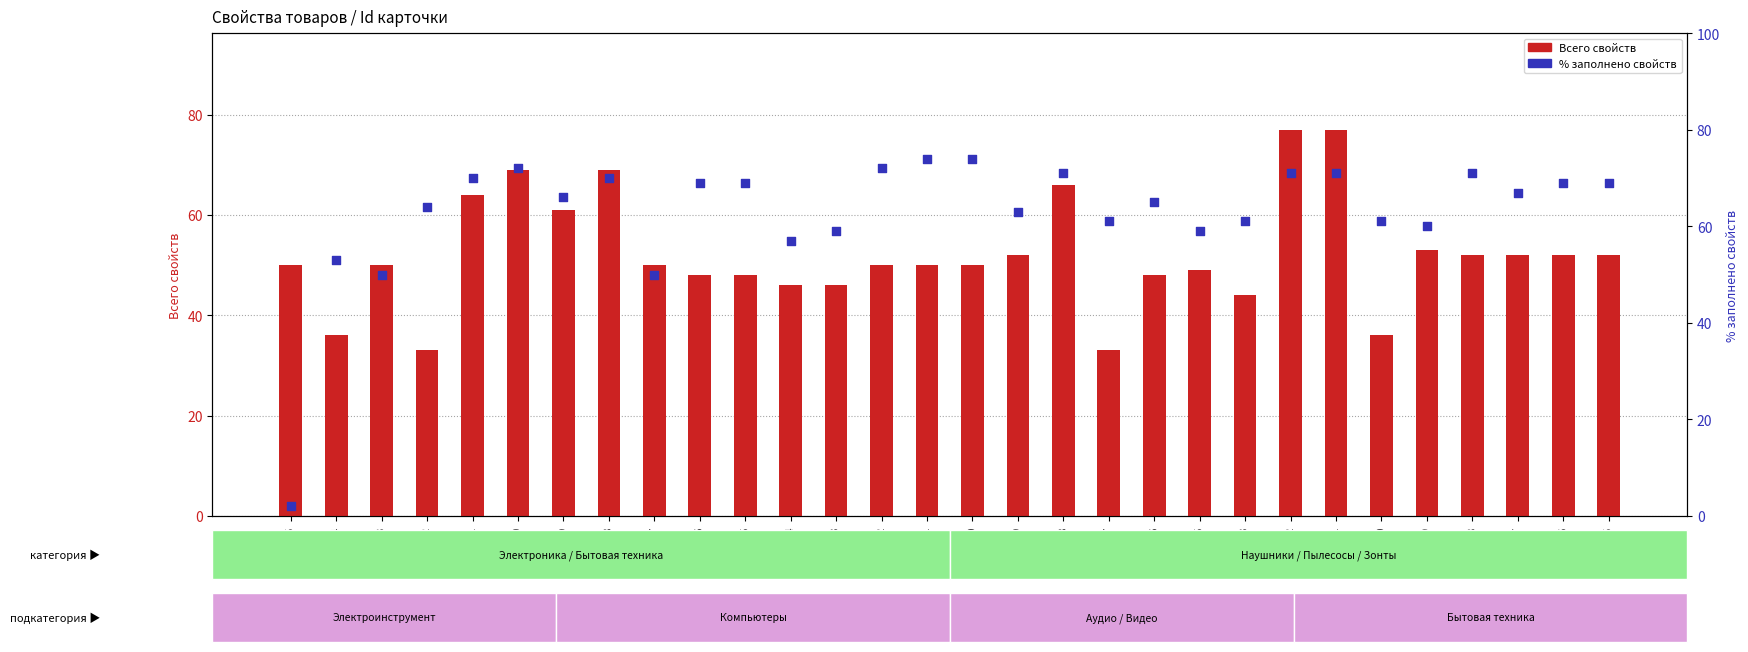

Which series has the largest total across all categories?

% заполнено свойств